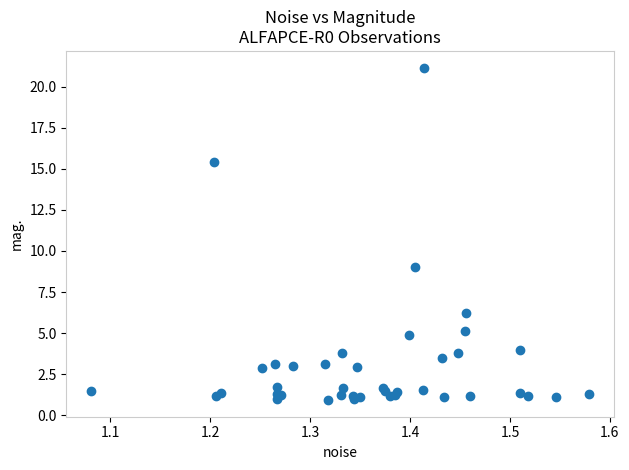

What Y value in the scatter plot is closest to 11?

9.0